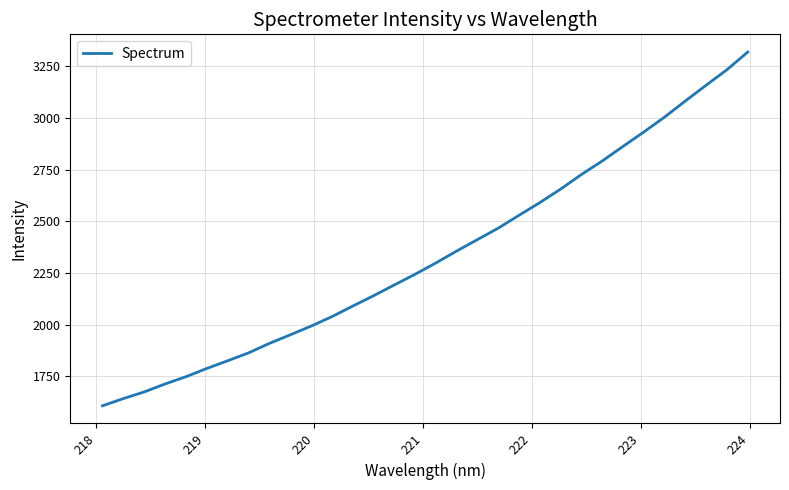

True or false: the data has more than 0 interior local peaks.

False